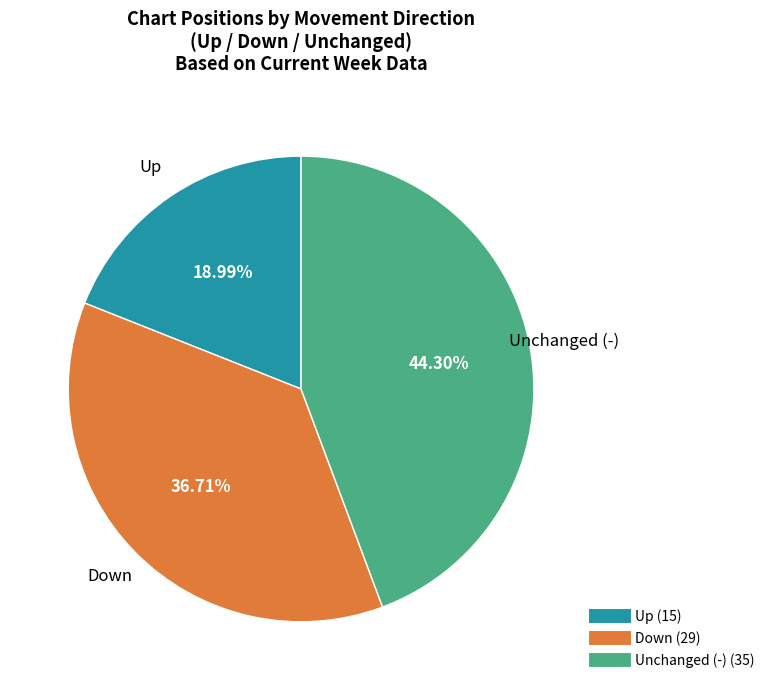

How many segments does this pie chart have?

3